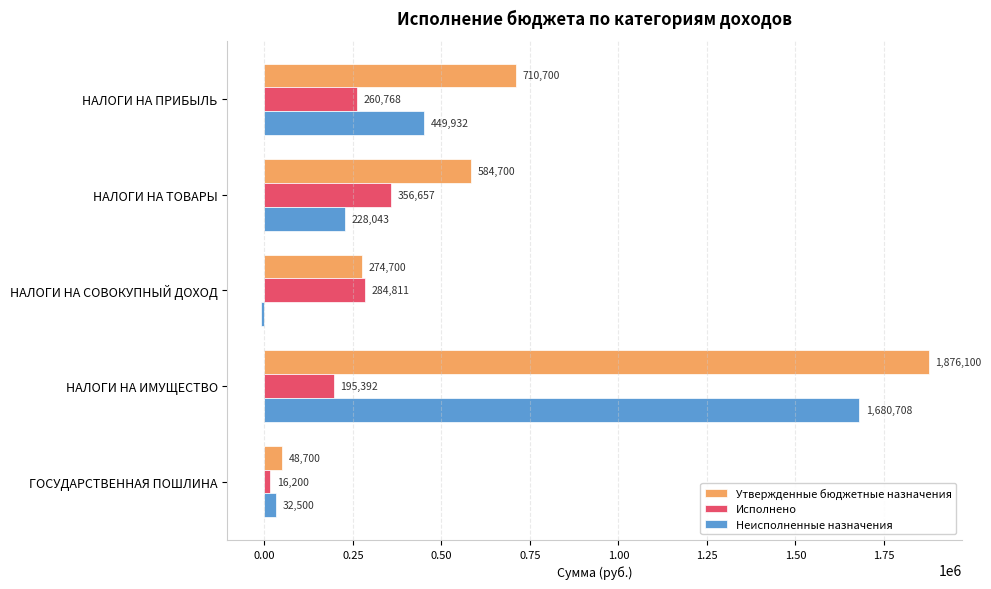

What are all the series names shown in the legend?

Утвержденные бюджетные назначения, Исполнено, Неисполненные назначения